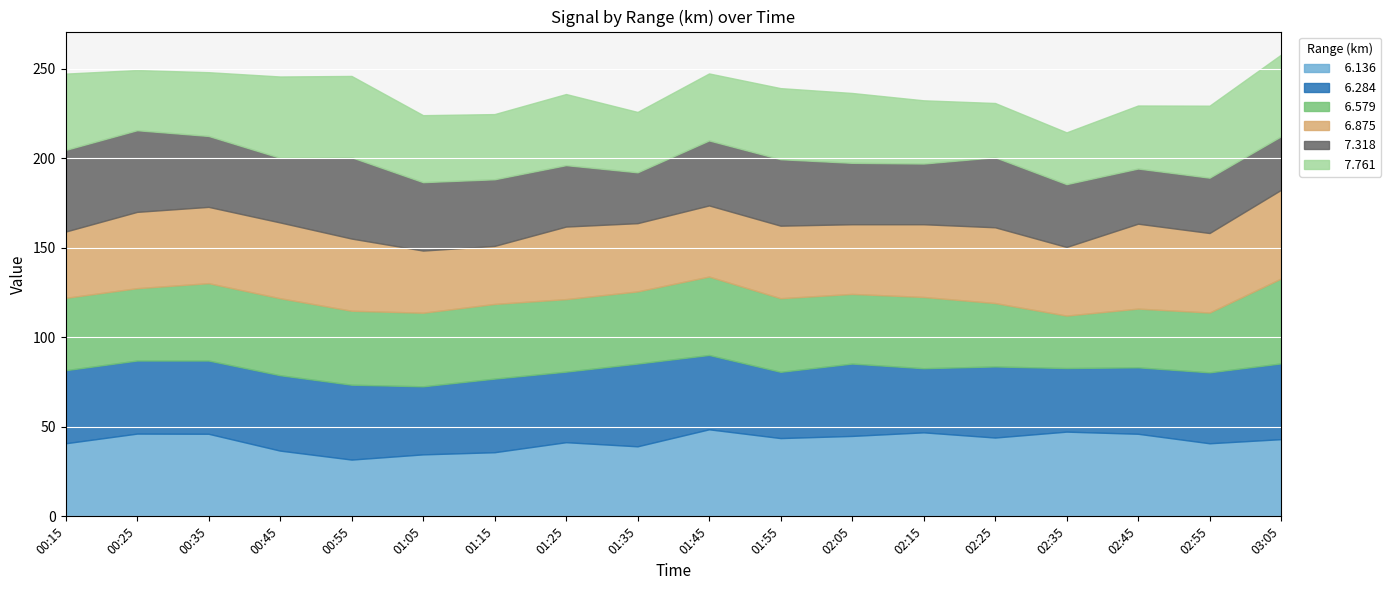

How many times do   6.136 and   6.579 cross each other?

5